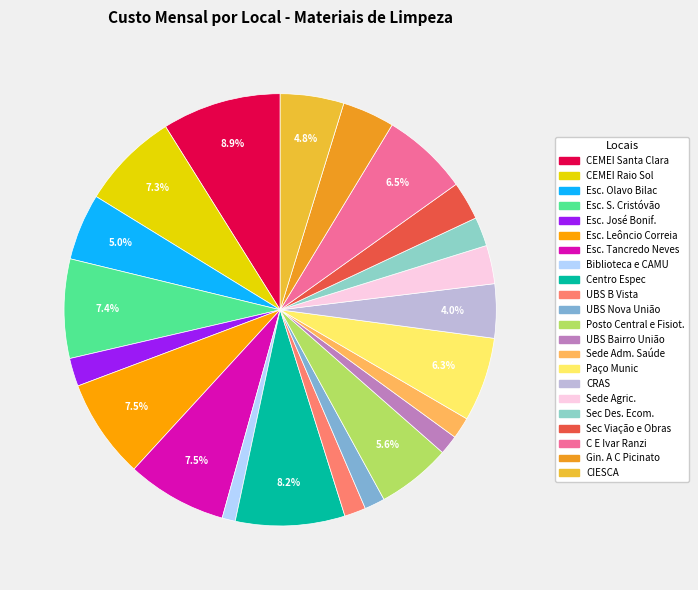

What portion of the pie excludes Posto Central e Fisiot.?

94.4%